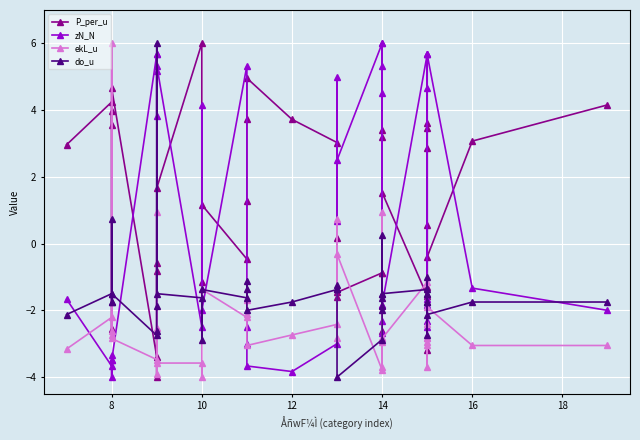

What is the difference between the second highest and minimum values in the P_per_u series?

9.0